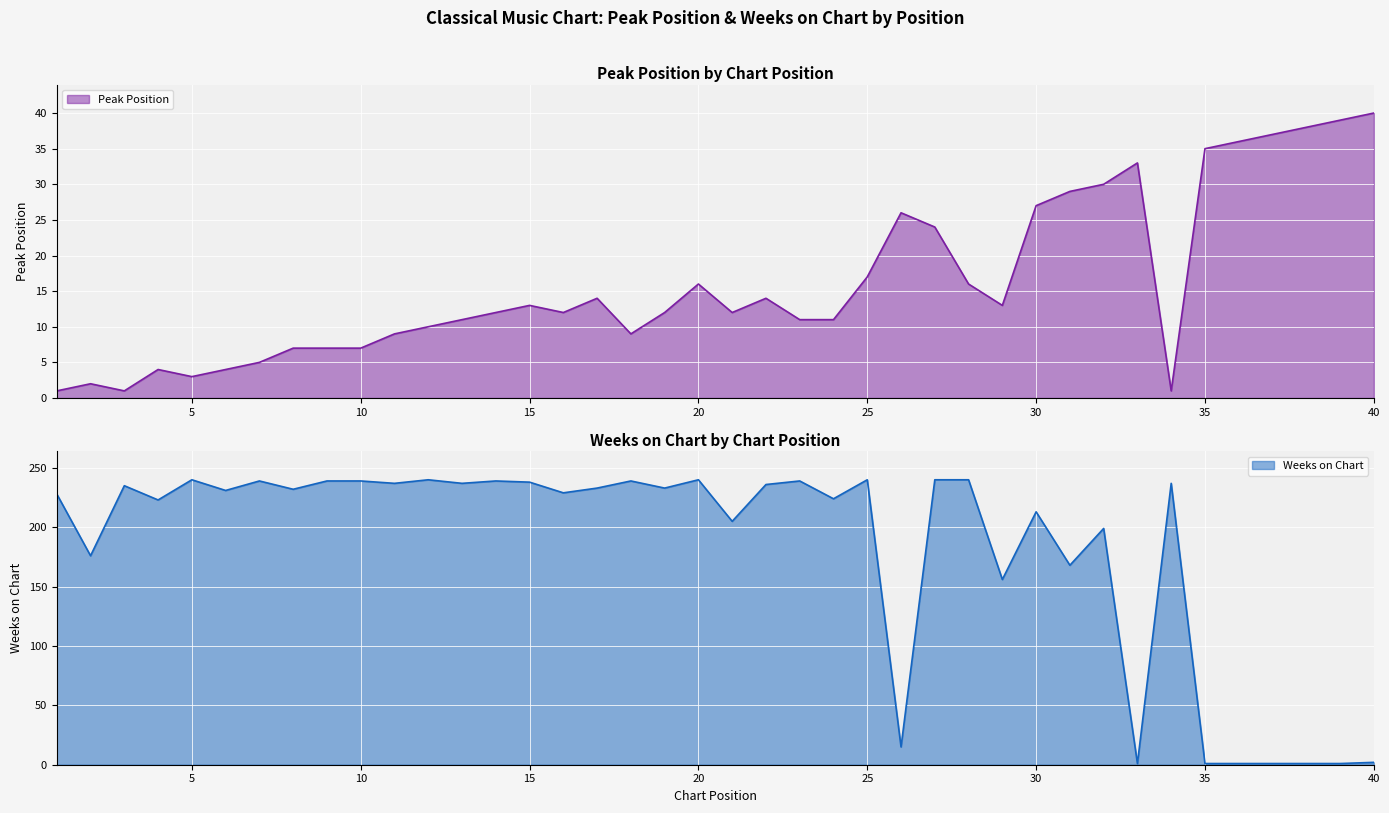

Which series has the largest total across all categories?

Weeks on Chart